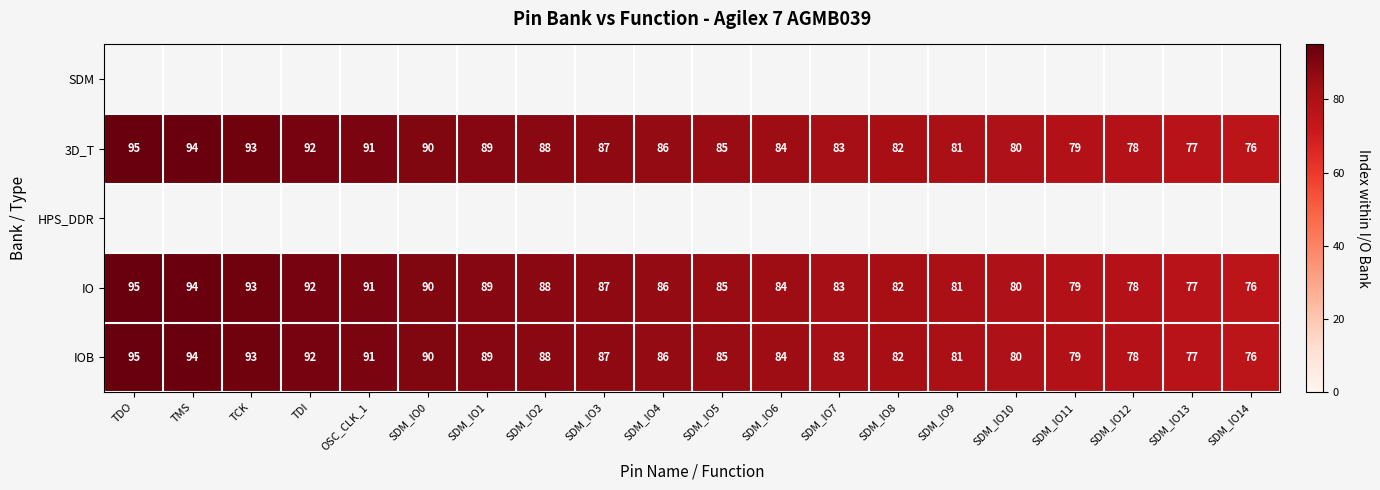

At which label does IOB reach its minimum?

SDM_IO14